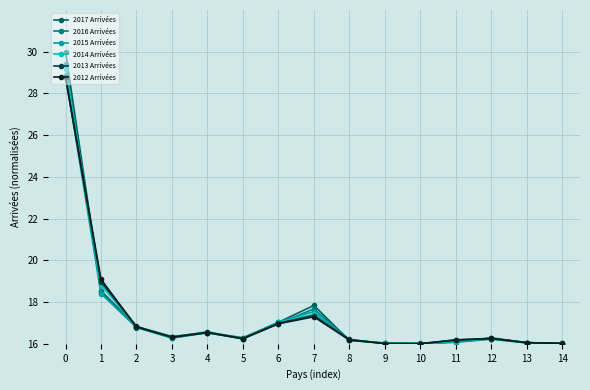

How many distinct data groups are displayed?

6